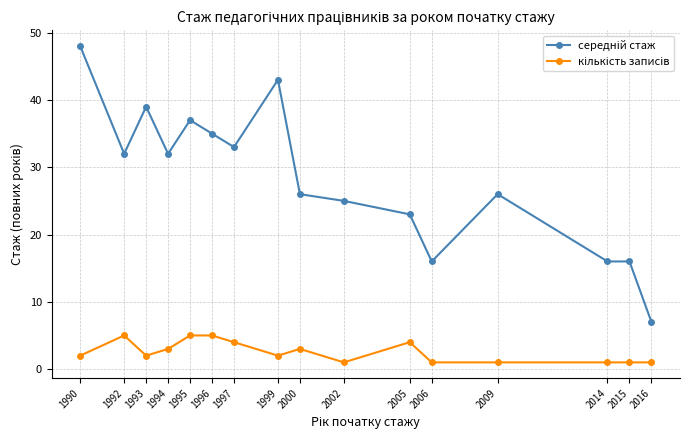

What is the difference between the highest and lowest values at 2000?

23